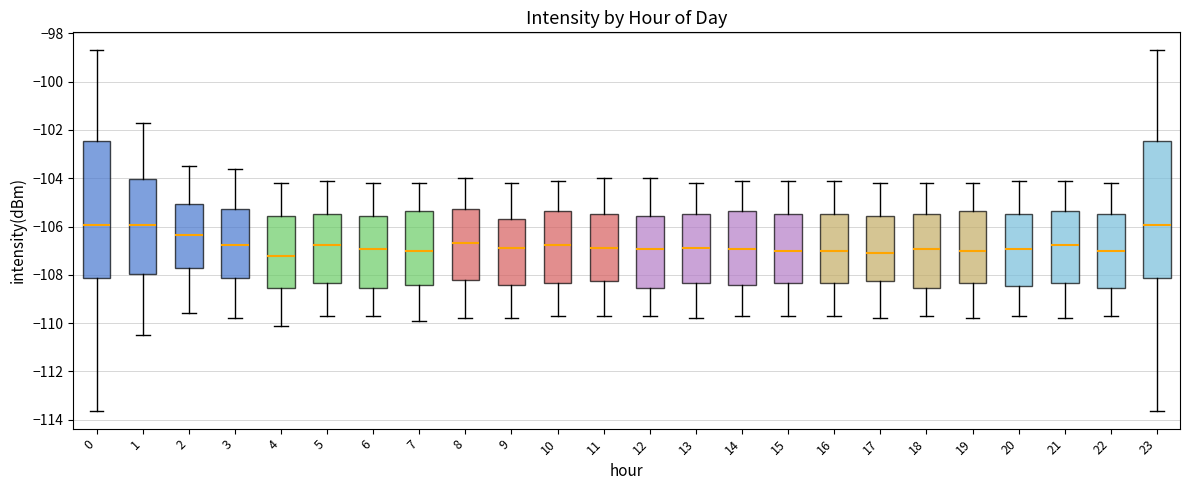

Where does the upper whisker of the box at x = 12 end on the y-axis? The values are not printed on the chart, so give them approximately, as read against the axis.

-104.0